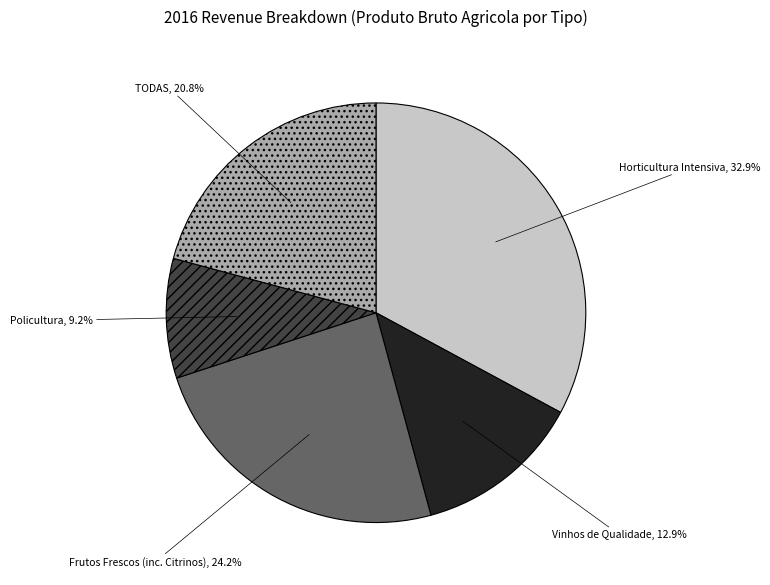

True or false: Vinhos de Qualidade accounts for 13% of the total.

True